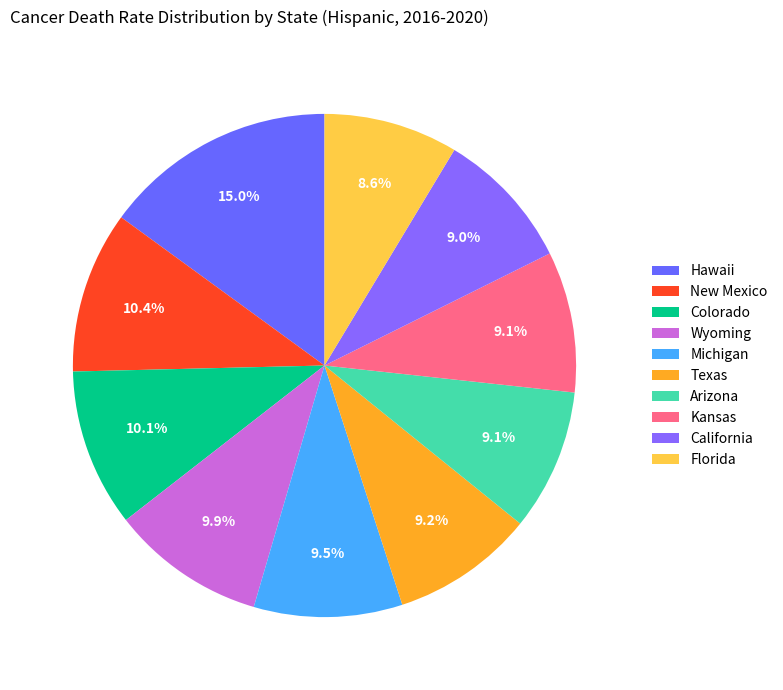

How many segments does this pie chart have?

10